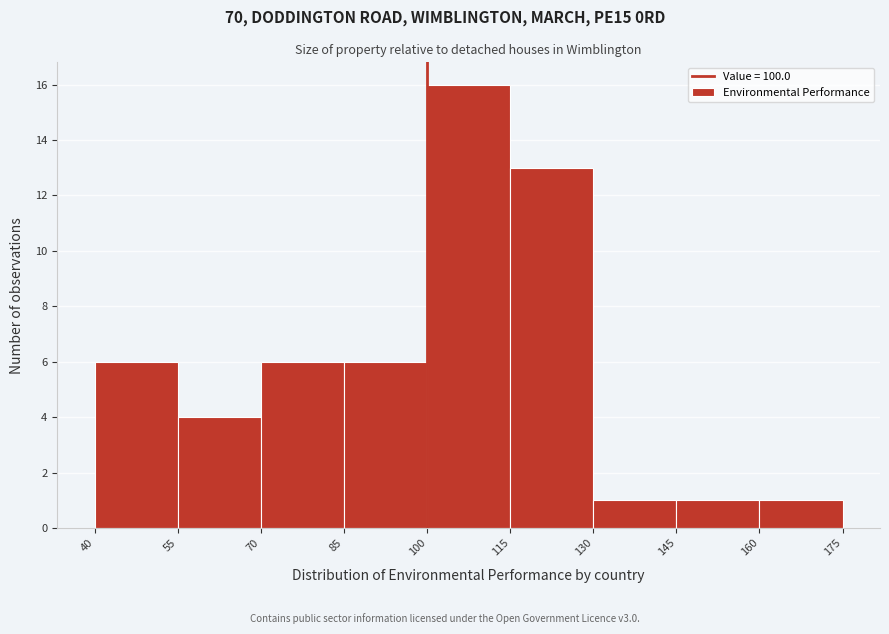

Reading left to right, list every bar in this chart as the range it spans on the x-axis followed by its height. The values are not printed on the chart, so give them approximately, as read against the axis.

40 to 55: 6
55 to 70: 4
70 to 85: 6
85 to 100: 6
100 to 115: 16
115 to 130: 13
130 to 145: 1
145 to 160: 1
160 to 175: 1